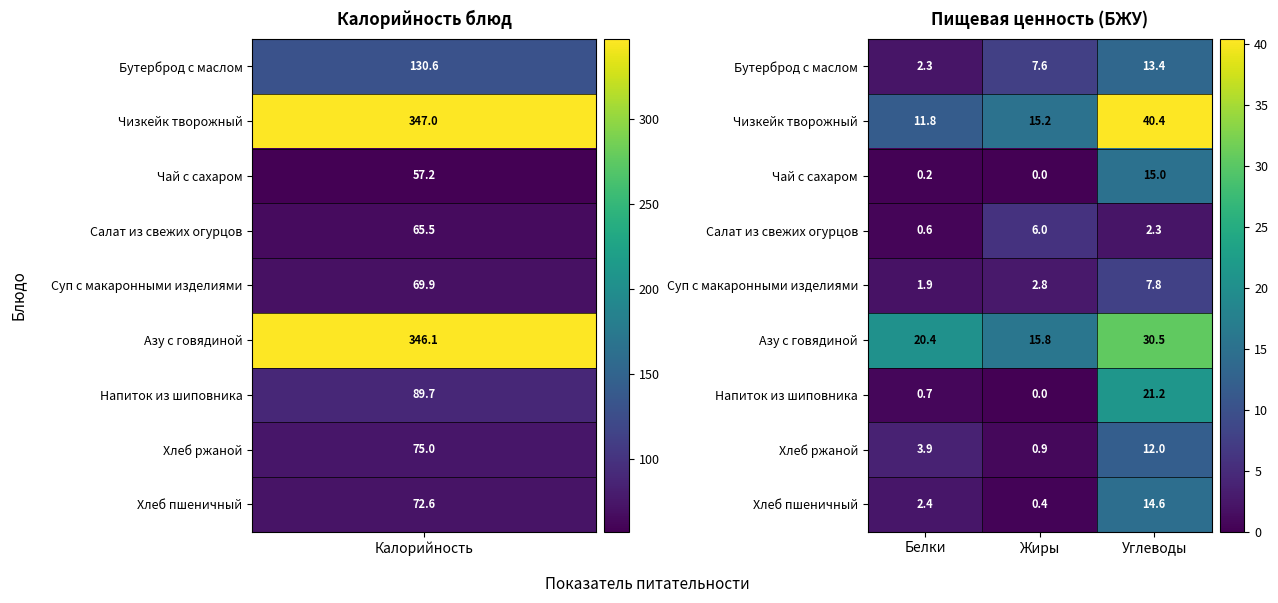

Between Жиры and Углеводы, which series saw the biggest shift?

Чизкейк творожный